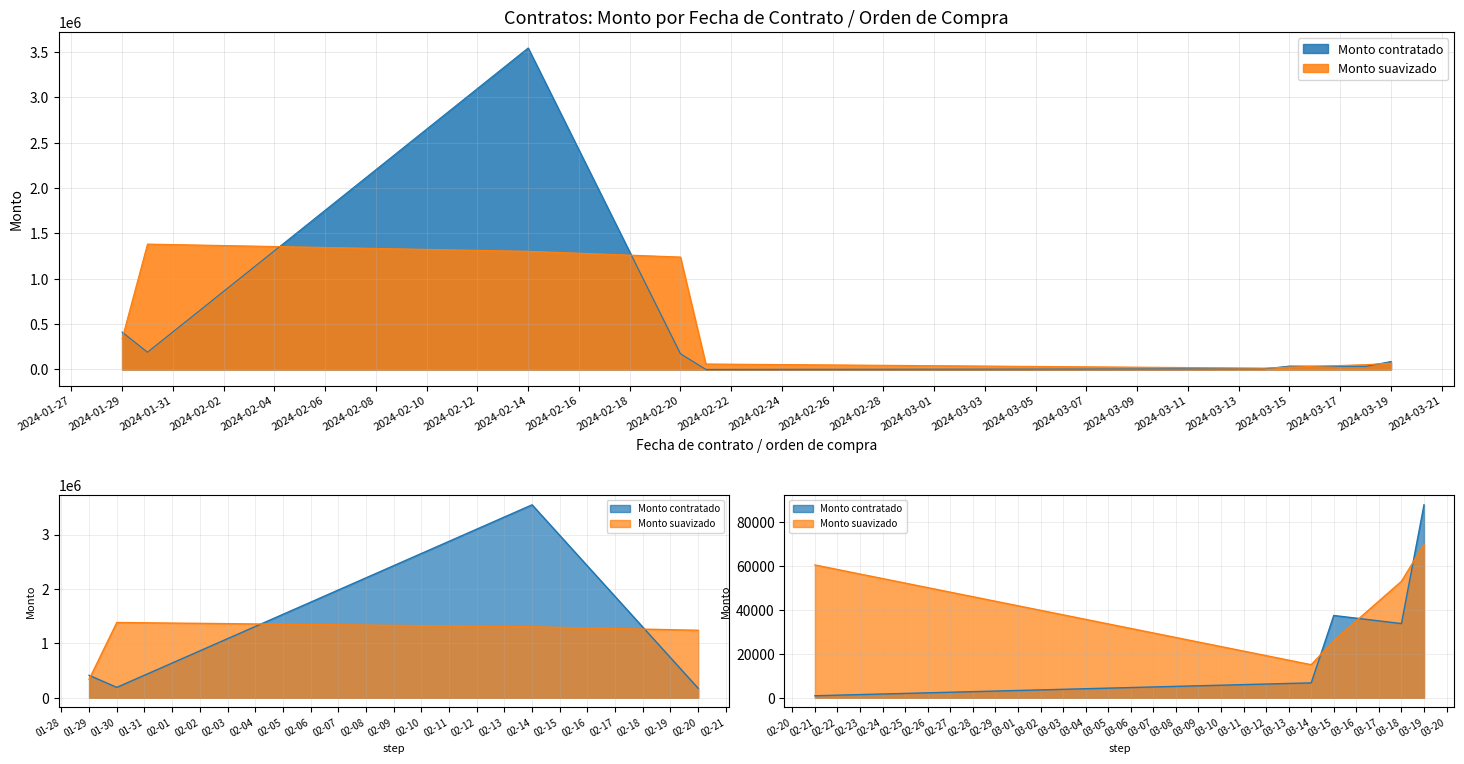

Reading left to right, extract all data points from this chart.

2024-03-15=3940.0	2024-03-15=3796.8	2024-03-18=33750.0	2024-03-15=29701.0	2024-03-19=87805.0	2024-03-14=6765.2	2024-02-20=66302.8	2024-02-20=7615.0	2024-02-21=900.0	2024-02-20=23645.0	2024-02-20=76065.2	2024-02-14=3545544.0	2024-01-29=131919.7	2024-01-30=190261.0	2024-01-29=2880.0	2024-01-29=138035.0	2024-01-29=15450.0	2024-01-29=20250.0	2024-01-29=43750.0	2024-01-29=60060.0